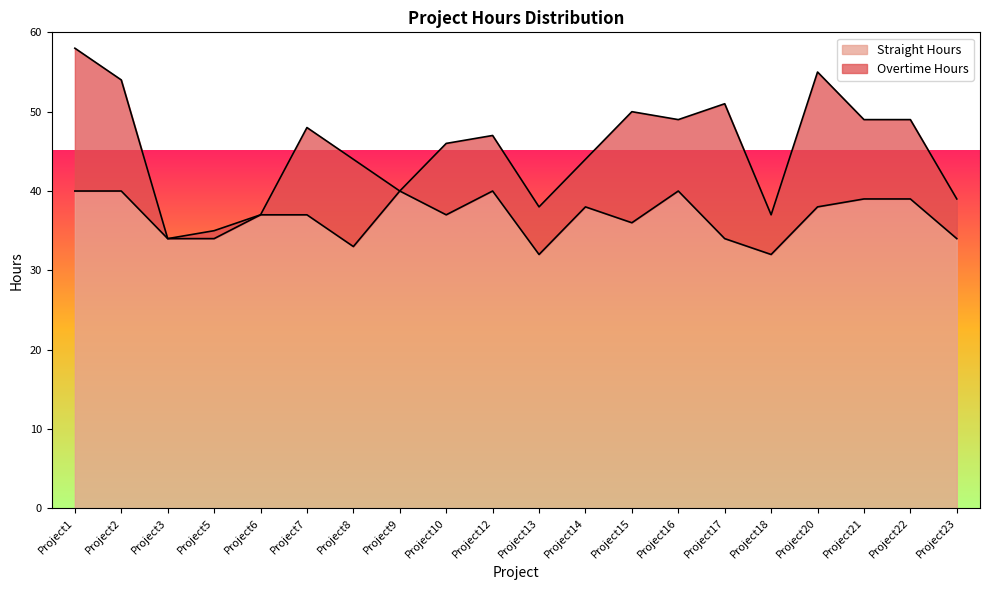

How many values are below 37?

8